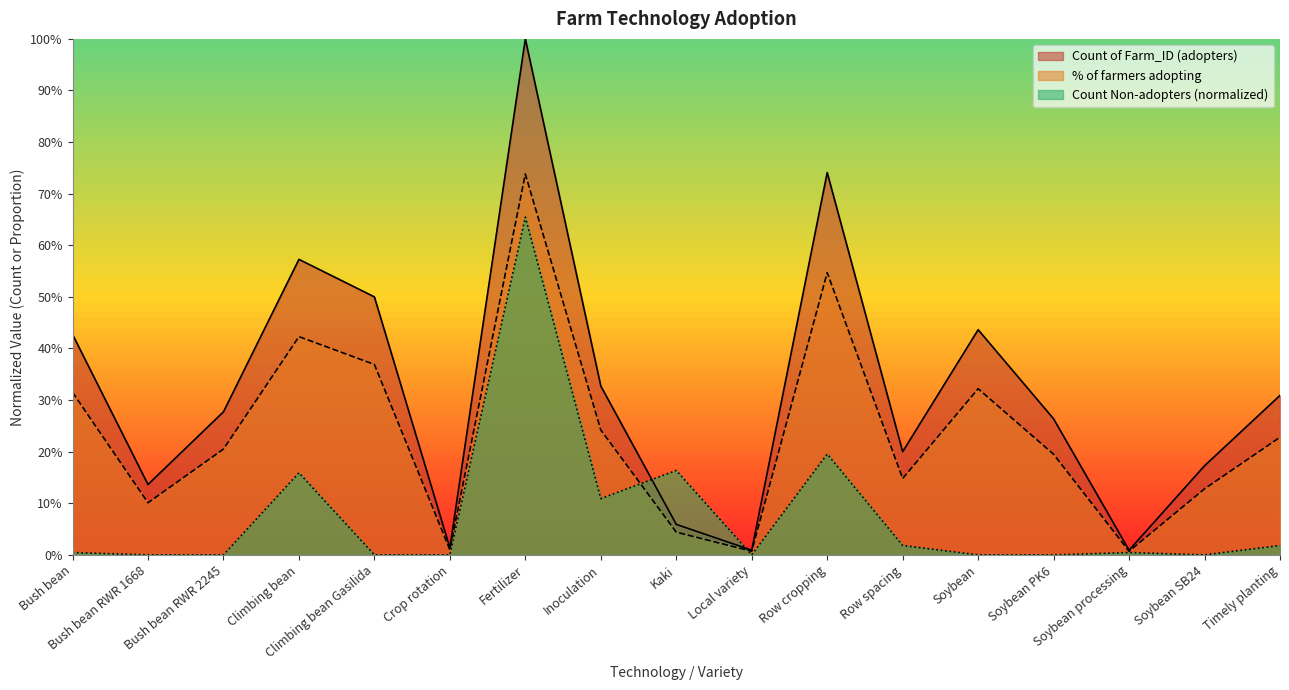

At how many categories does at least one series exceed 0?

17